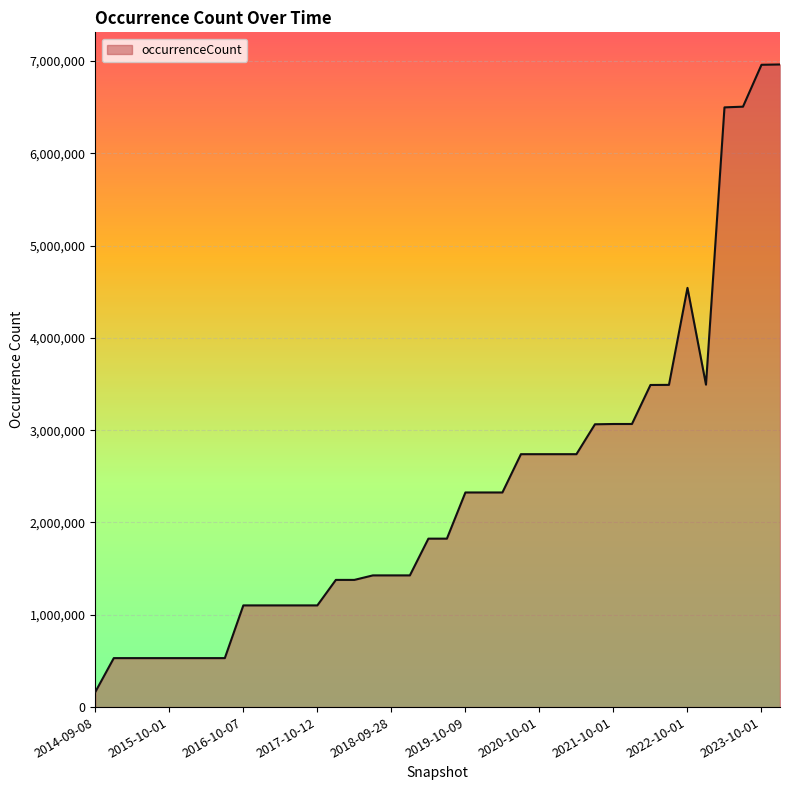

What is the difference between the maximum and minimum values?

6798315